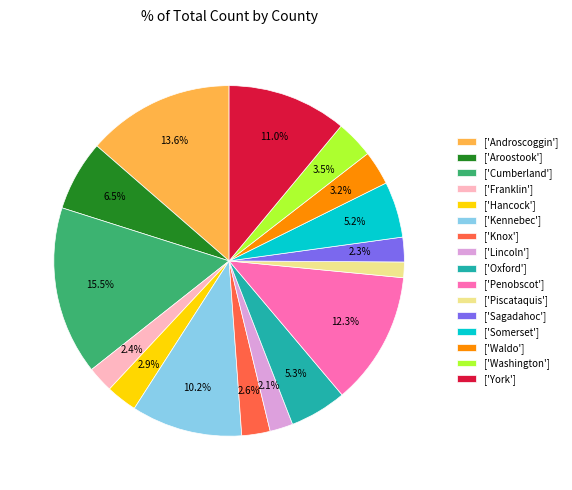

What percentage is NOT represented by ['Penobscot']?

87.7%